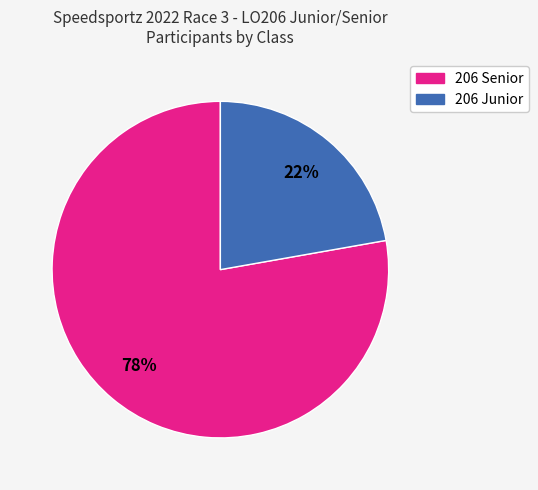

Is it true that 206 Senior is 78% of the pie?

True